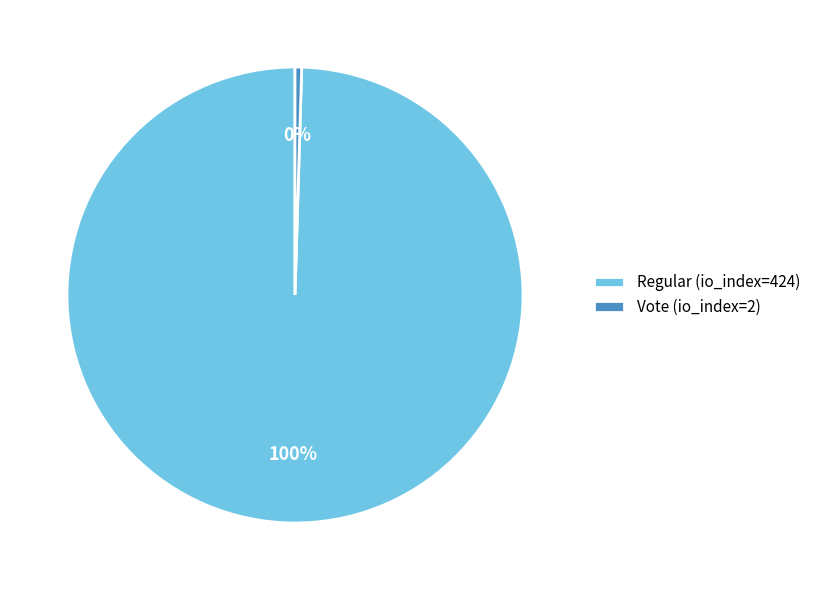

To the nearest percent, what percentage of the pie is Regular (io_index=424)?

100%